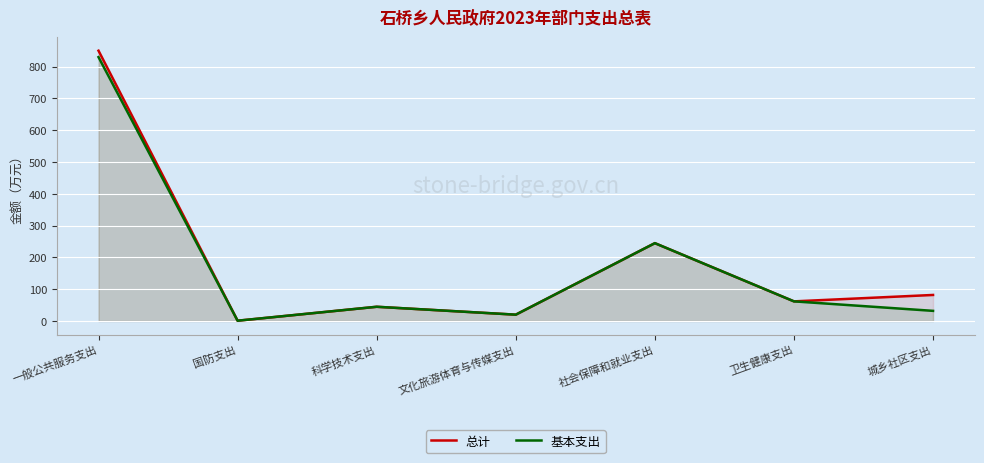

Reading left to right, transcribe all the data shown in this chart.

总计: 一般公共服务支出=850.3	国防支出=1.0	科学技术支出=44.9	文化旅游体育与传媒支出=20.0	社会保障和就业支出=244.9	卫生健康支出=61.8	城乡社区支出=82.0
基本支出: 一般公共服务支出=830.1	国防支出=1.0	科学技术支出=44.9	文化旅游体育与传媒支出=20.0	社会保障和就业支出=244.9	卫生健康支出=61.8	城乡社区支出=32.0